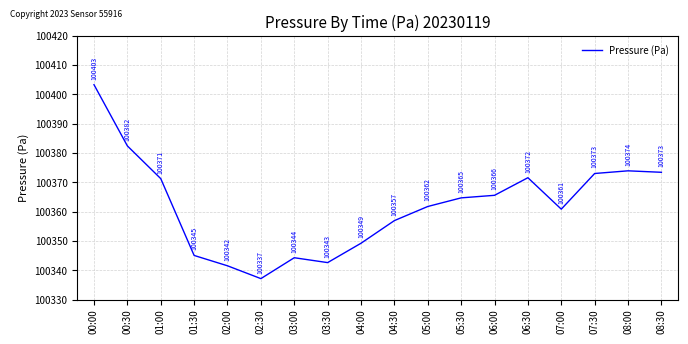

What is the average value?

100362.1